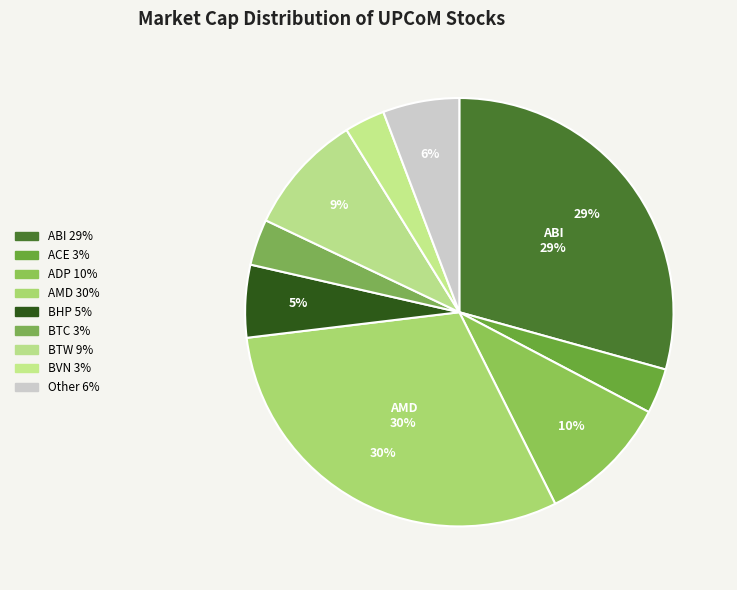

Count the number of slices in the pie.

9